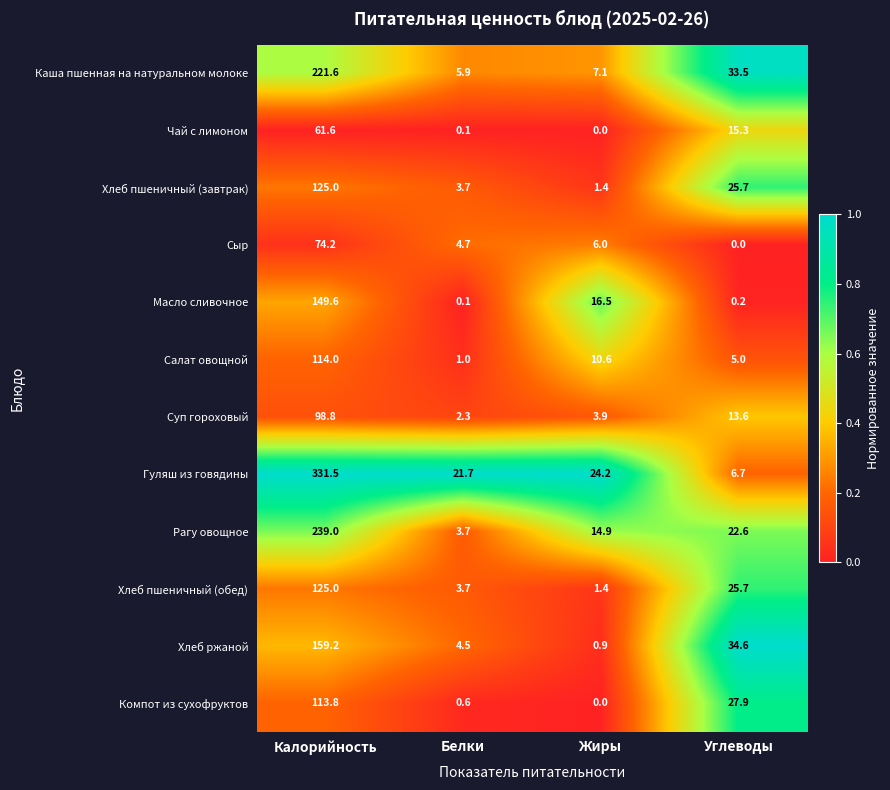

Rank the categories by Масло сливочное value from lowest to highest.

Белки, Углеводы, Жиры, Калорийность